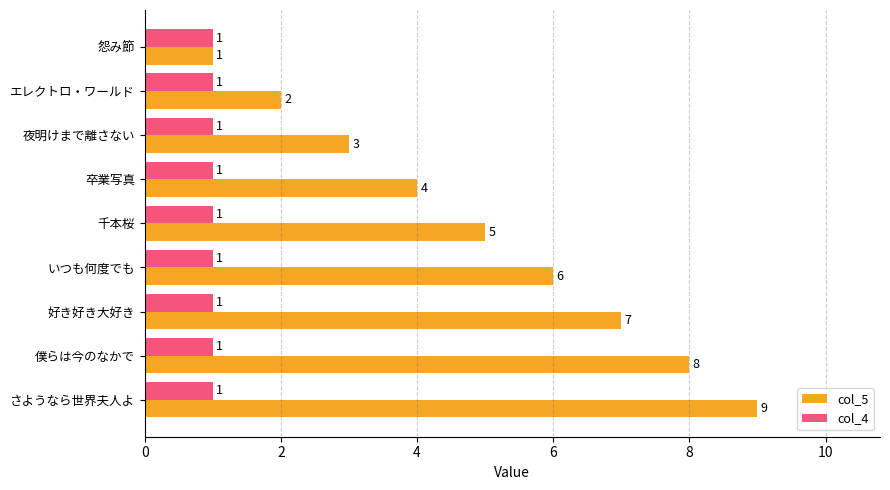

Between エレクトロ・ワールド and 夜明けまで離さない, which series saw the biggest shift?

col_5